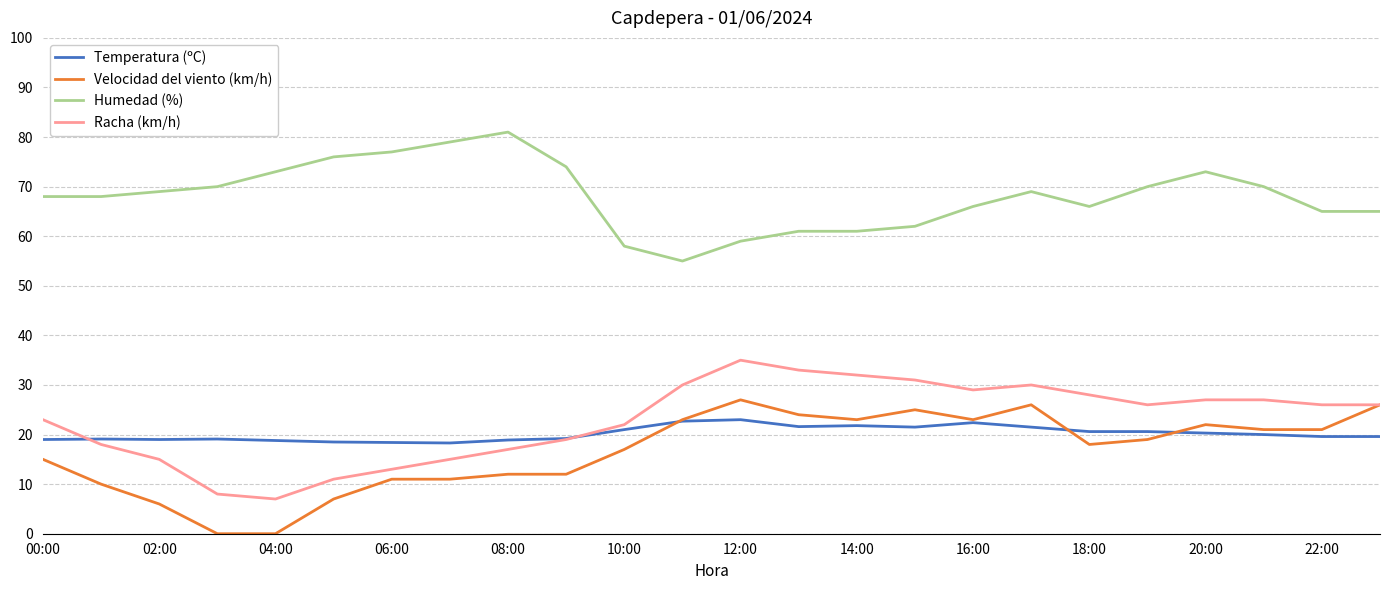

What are all the series names shown in the legend?

Temperatura (ºC), Velocidad del viento (km/h), Humedad (%), Racha (km/h)